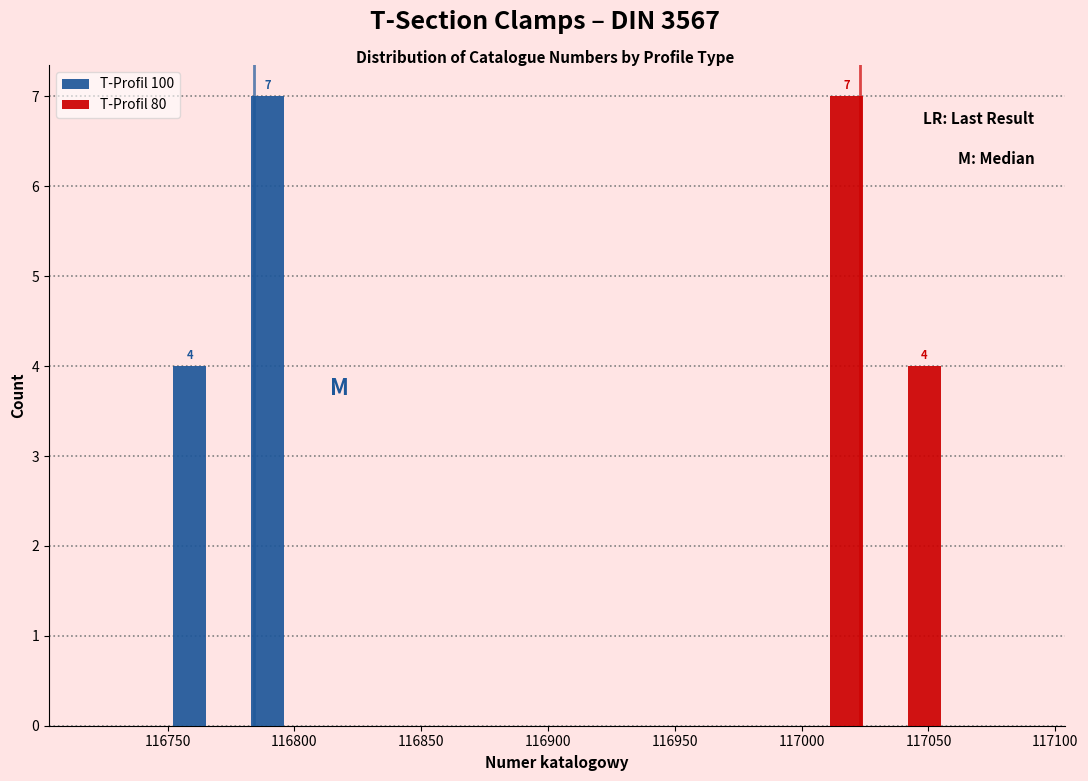

In the T-Profil 80 series, which range on the x-axis has the tallest bar?

116995 to 117025